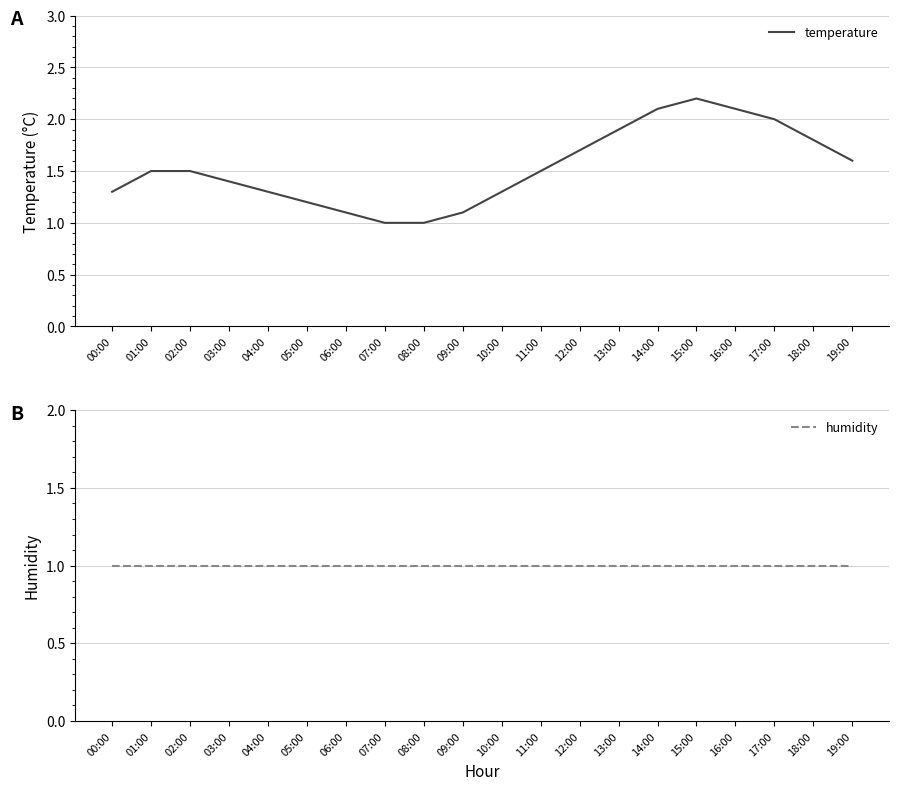

True or false: humidity and temperature cross at least once.

False